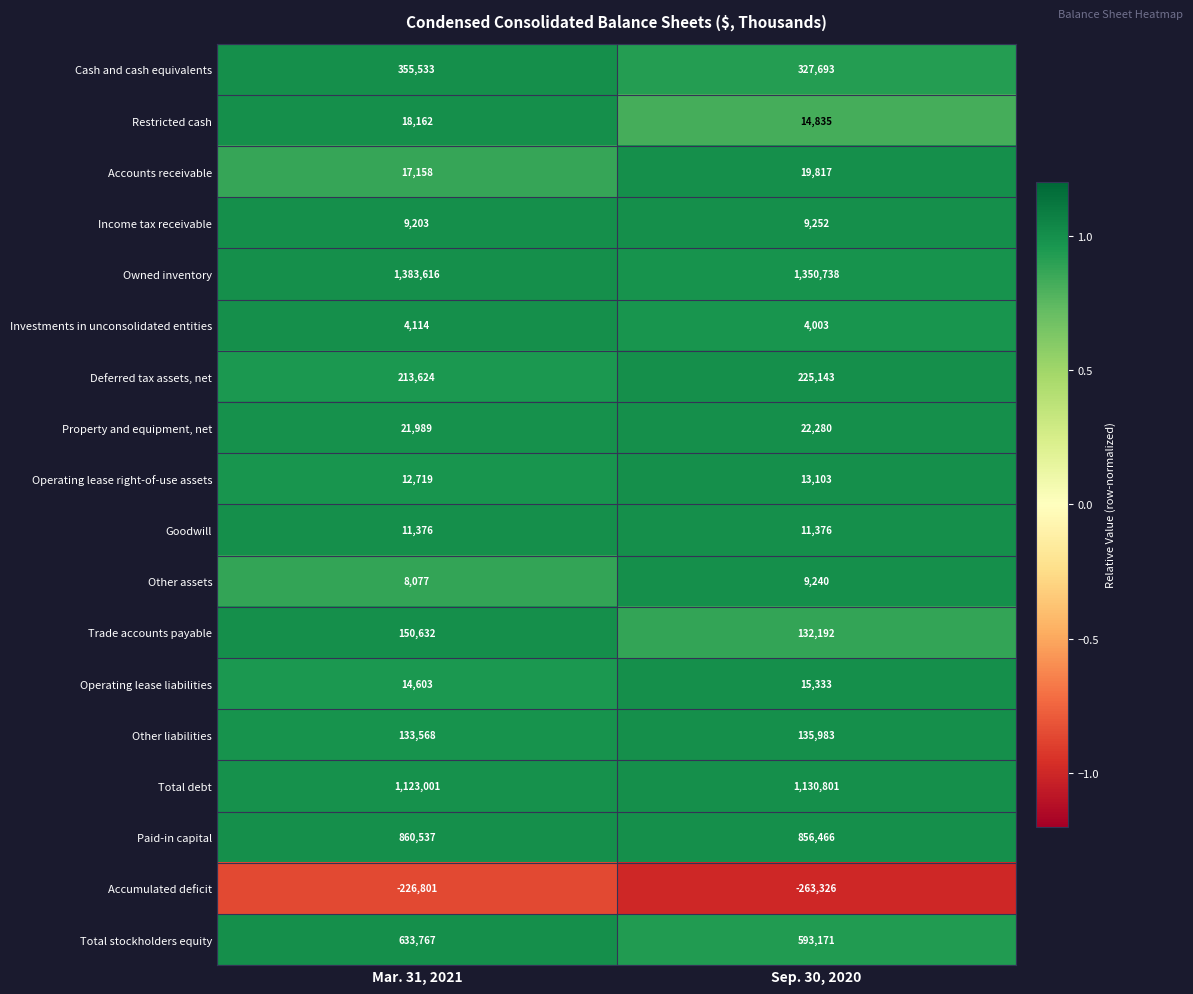

What is the difference between the maximum and minimum values in the Total stockholders equity series?

40596